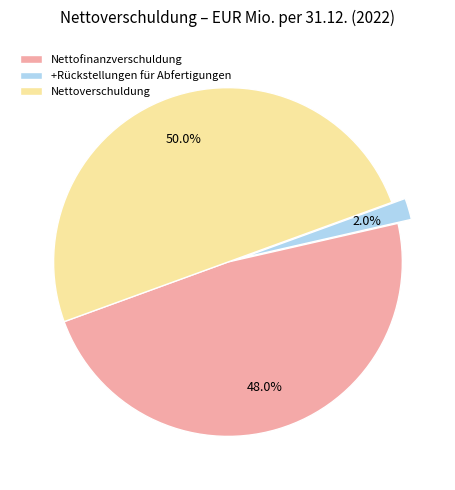

Rank the categories by value from lowest to highest.

+Rückstellungen für Abfertigungen, Nettofinanzverschuldung, Nettoverschuldung